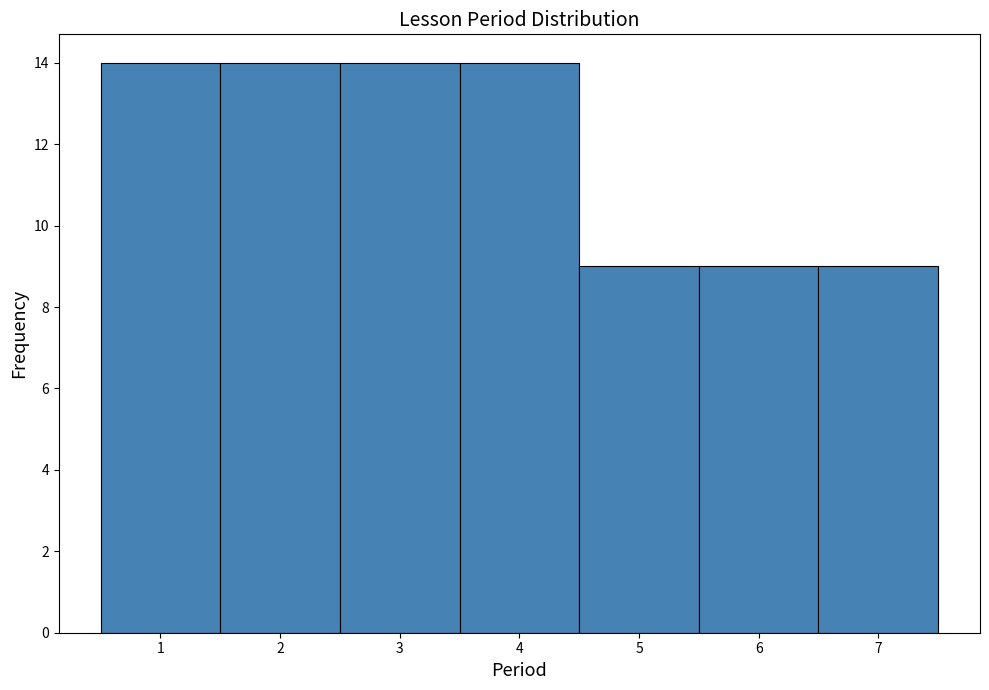

Reading left to right, list every bar in this chart as the range it spans on the x-axis followed by its height. The values are not printed on the chart, so give them approximately, as read against the axis.

0.5 to 1.5: 14
1.5 to 2.5: 14
2.5 to 3.5: 14
3.5 to 4.5: 14
4.5 to 5.5: 9
5.5 to 6.5: 9
6.5 to 7.5: 9